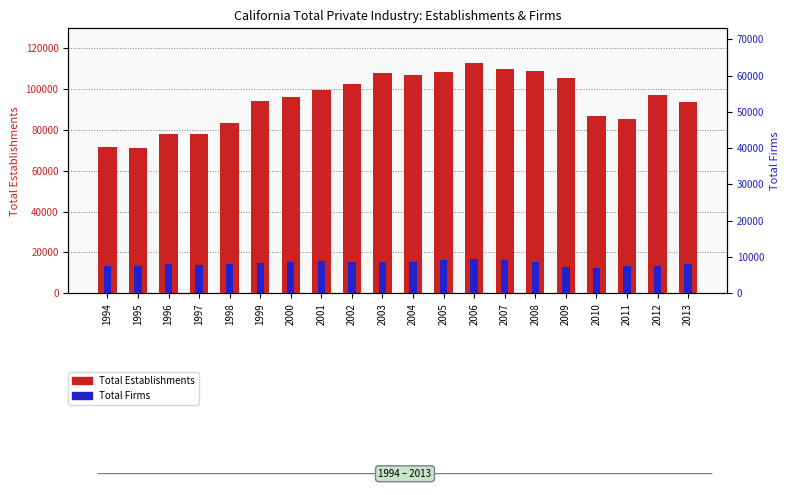

Does the chart contain stacked bars?

No